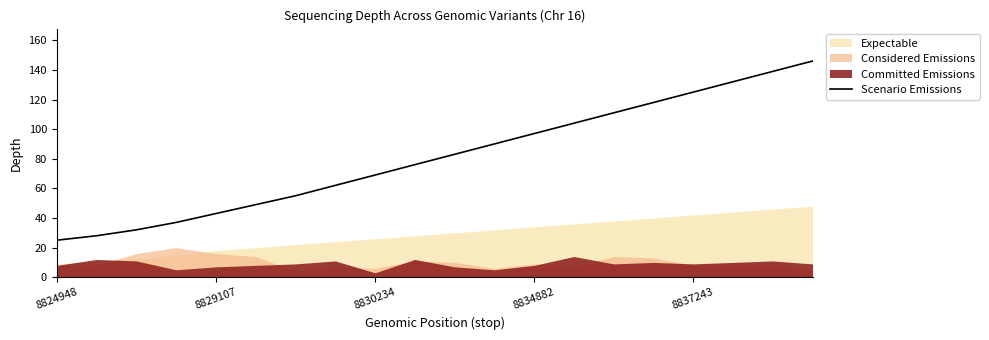

What is the highest value of the Scenario Emissions series?

146